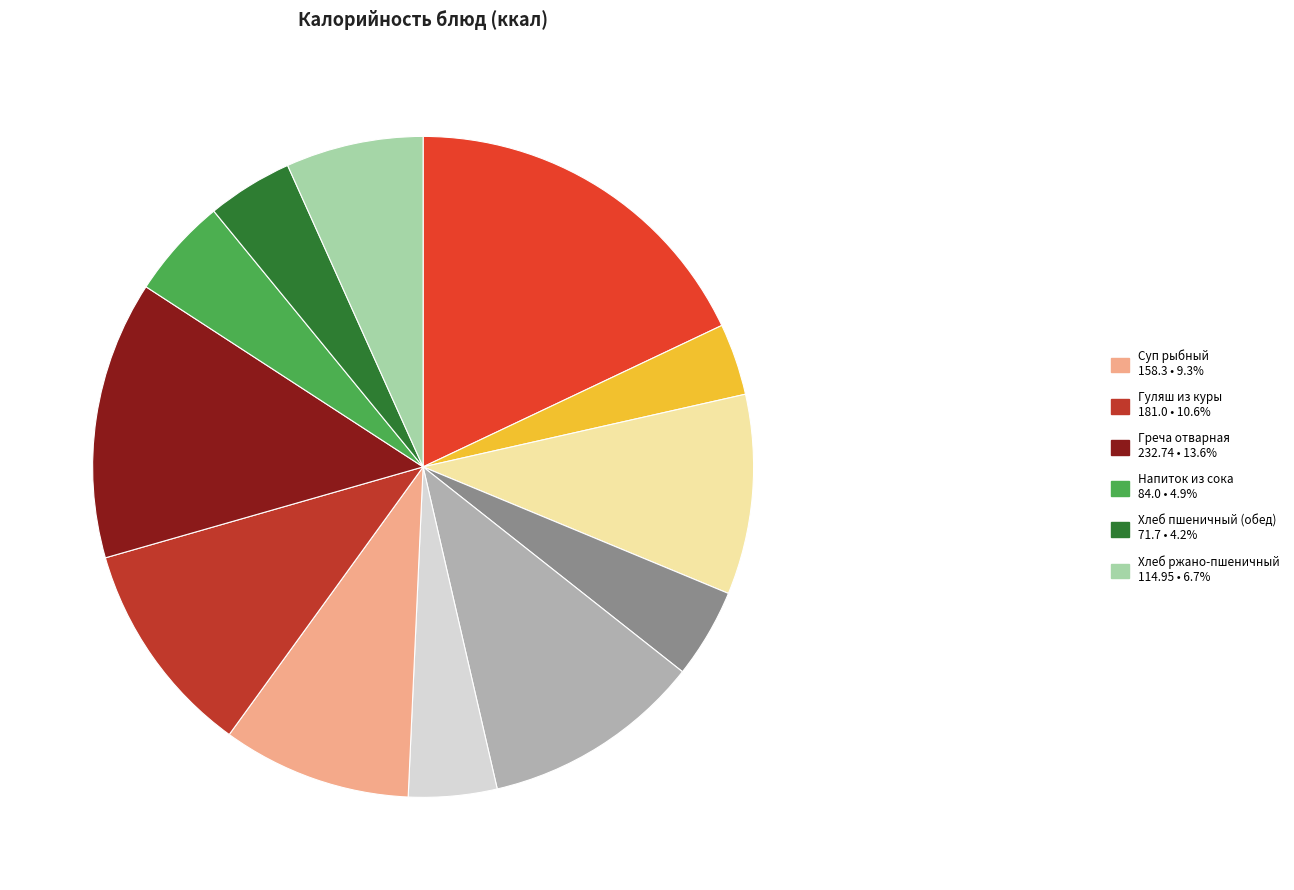

Is there any slice that represents more than half of the pie?

No